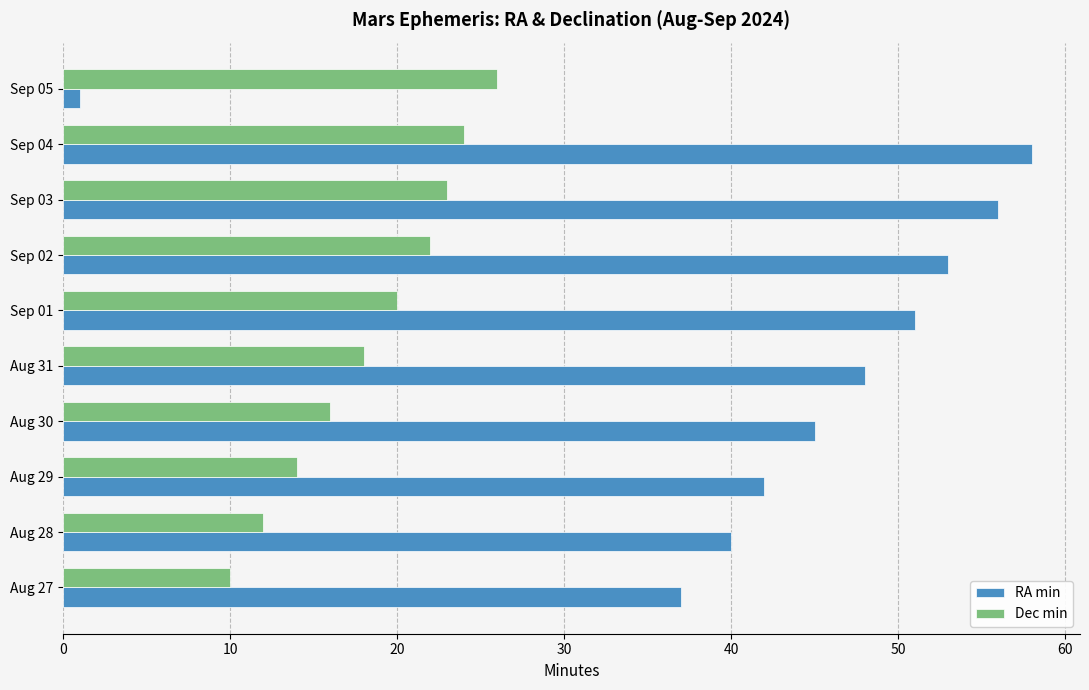

Rank the series by their average value, from lowest to highest.

Dec min, RA min